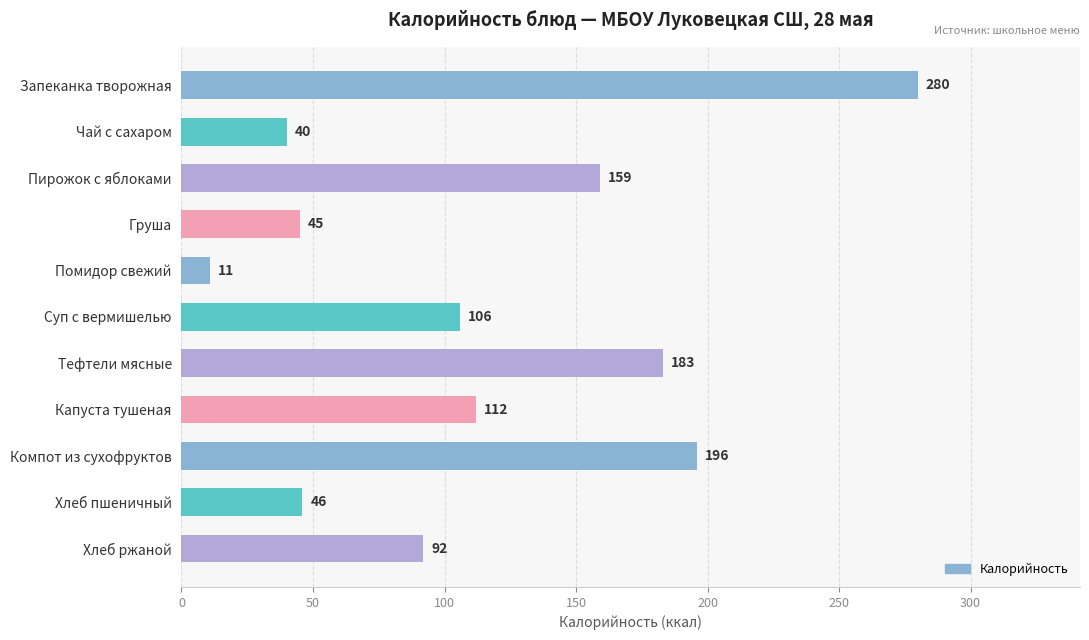

Which category has the lowest value across all series?

Помидор свежий